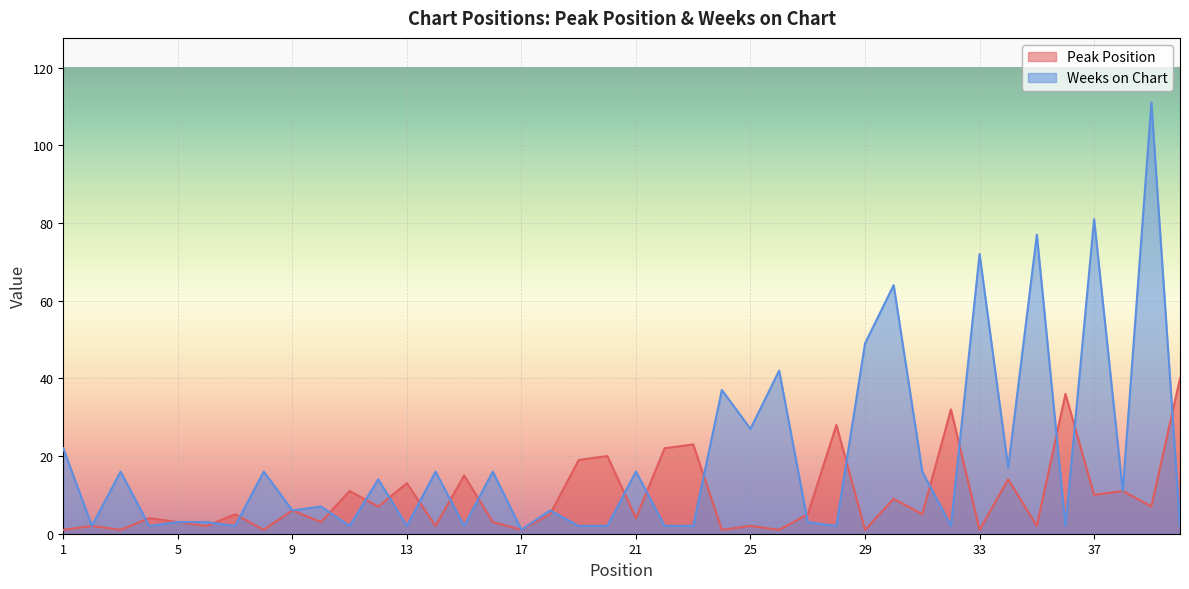

At which category does Weeks on Chart reach its first local peak?

3